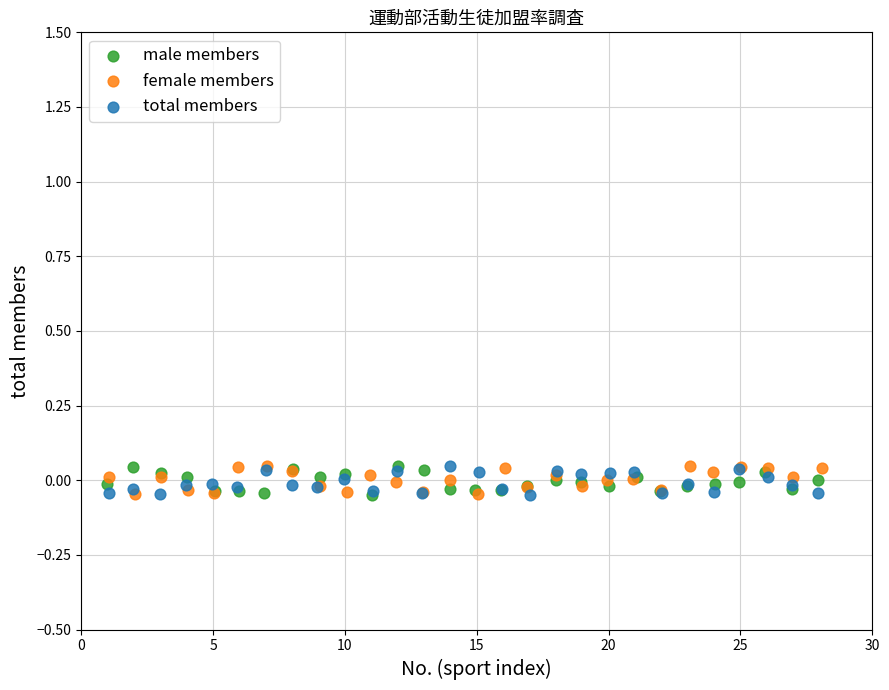

What are all the series names shown in the legend?

male members, female members, total members